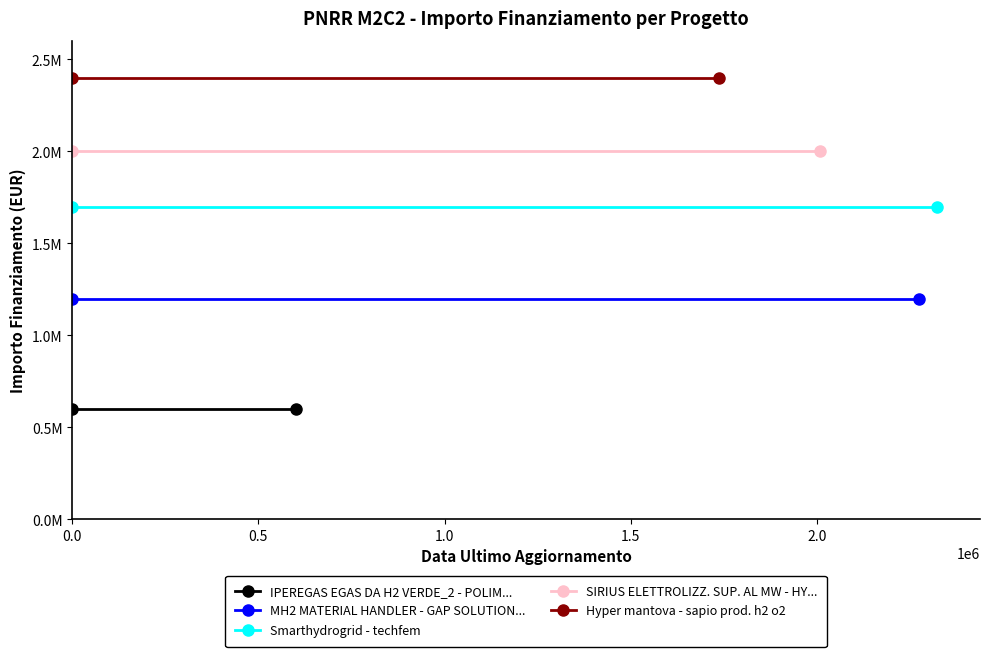

At how many categories does at least one series exceed 760679?

2